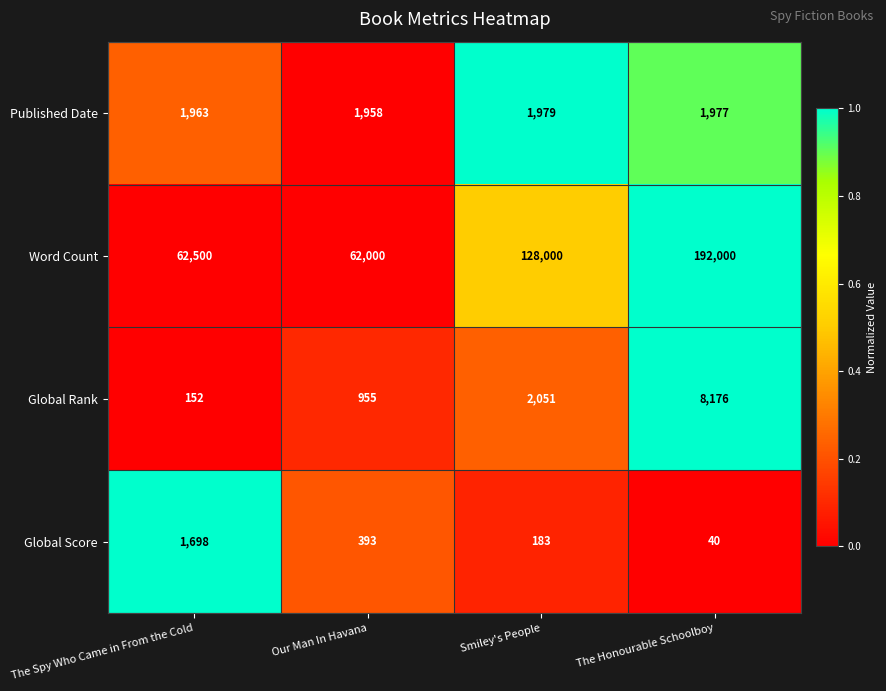

Count the number of categories in the chart.

4